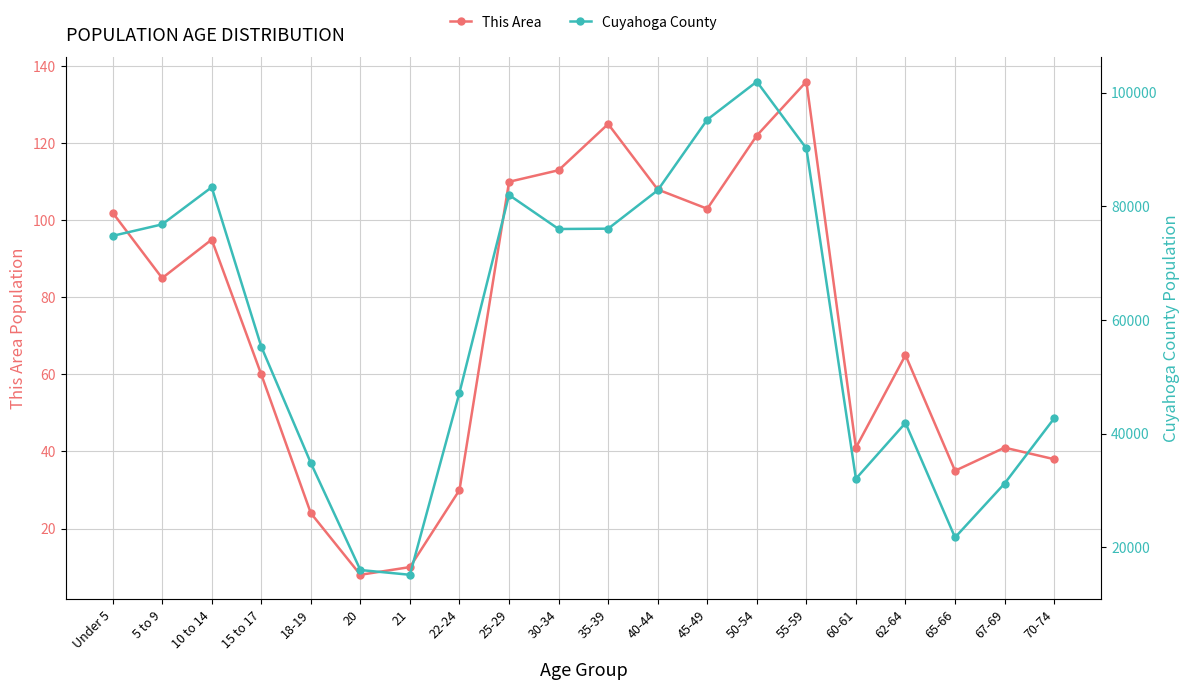

Rank the categories by This Area value from highest to lowest.

55-59, 35-39, 50-54, 30-34, 25-29, 40-44, 45-49, Under 5, 10 to 14, 5 to 9, 62-64, 15 to 17, 60-61, 67-69, 70-74, 65-66, 22-24, 18-19, 21, 20